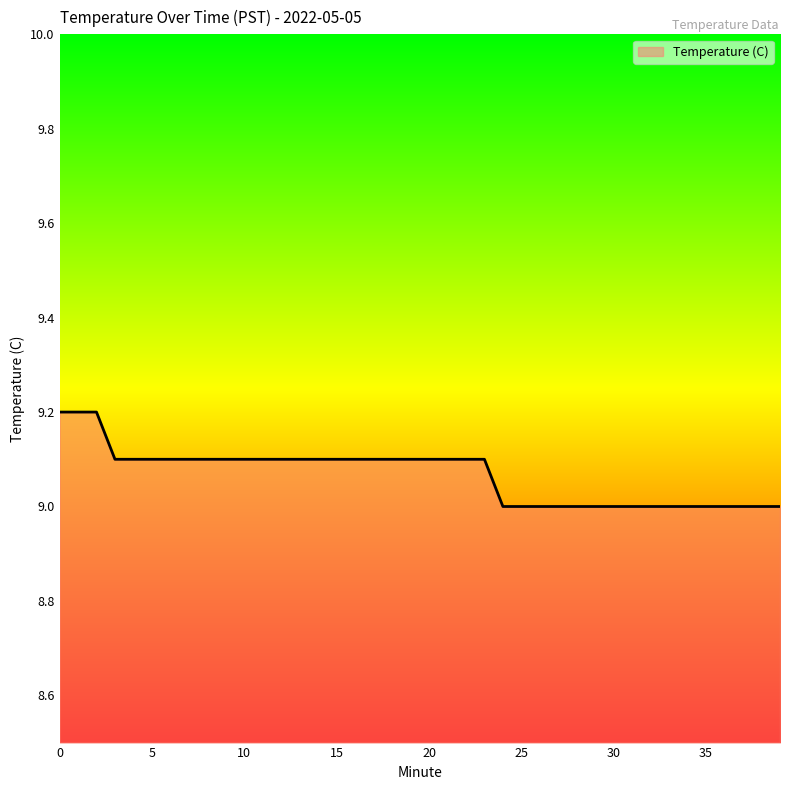

Reading left to right, what are all the values shown in this chart?

9.2	9.2	9.2	9.1	9.1	9.1	9.1	9.1	9.1	9.1	9.1	9.1	9.1	9.1	9.1	9.1	9.1	9.1	9.1	9.1	9.1	9.1	9.1	9.1	9.0	9.0	9.0	9.0	9.0	9.0	9.0	9.0	9.0	9.0	9.0	9.0	9.0	9.0	9.0	9.0